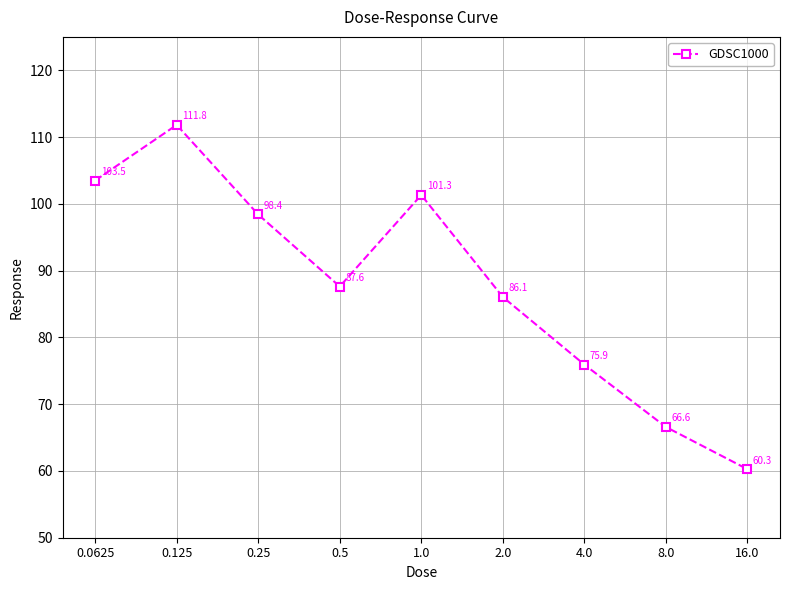

What is the maximum value shown in the chart?

111.8